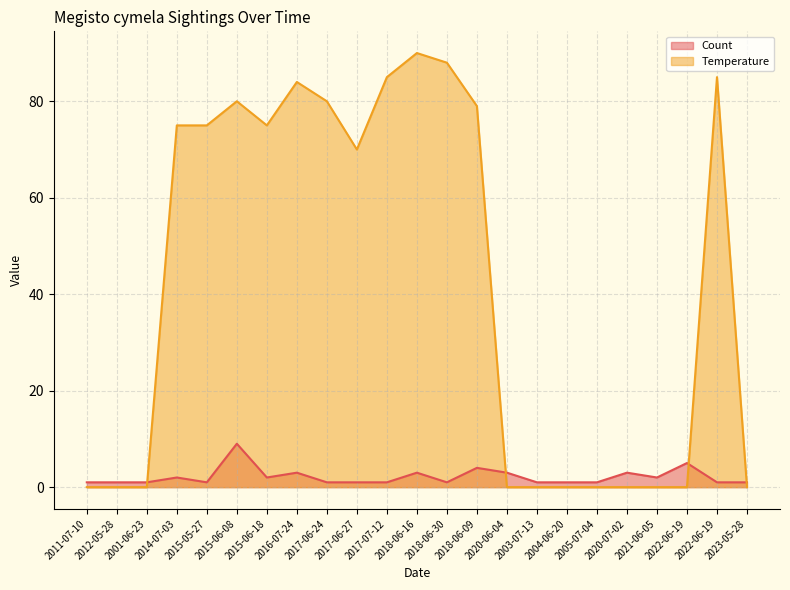

What is the approximate value of Temperature at 2017-07-12, to the nearest 10?

80